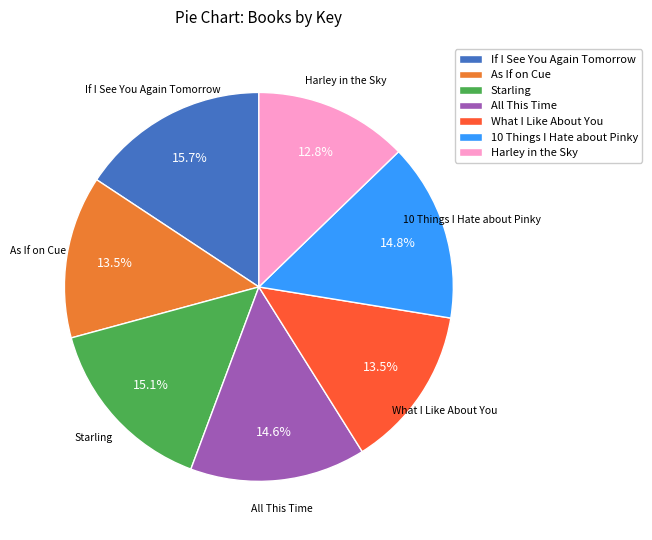

Does All This Time represent more than half of the total?

No